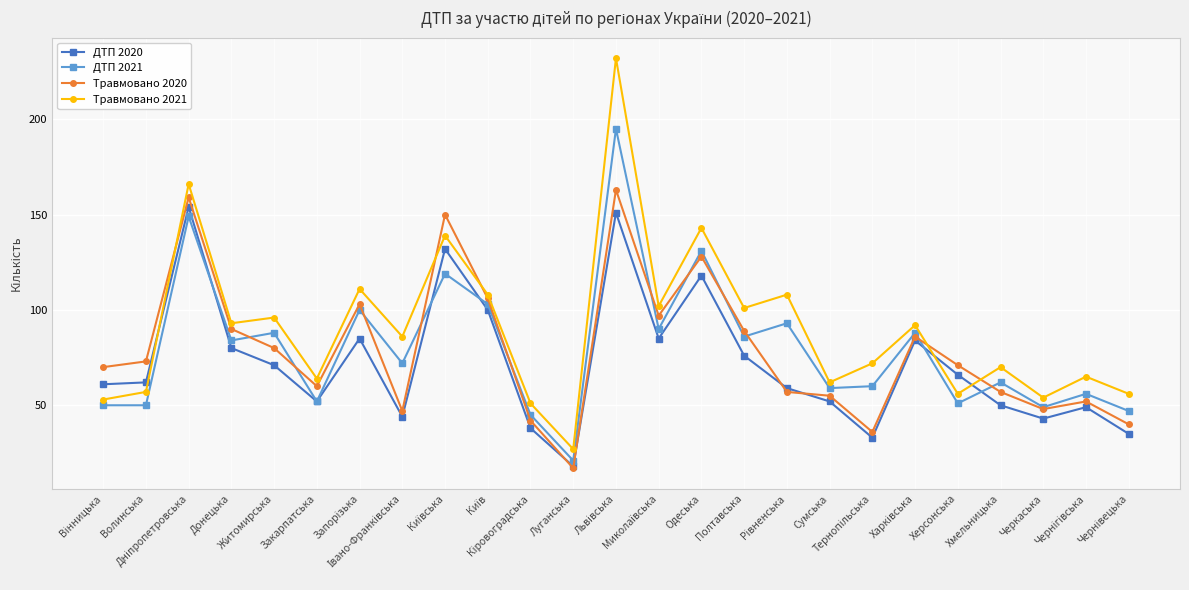

How many categories are shown in the chart?

25